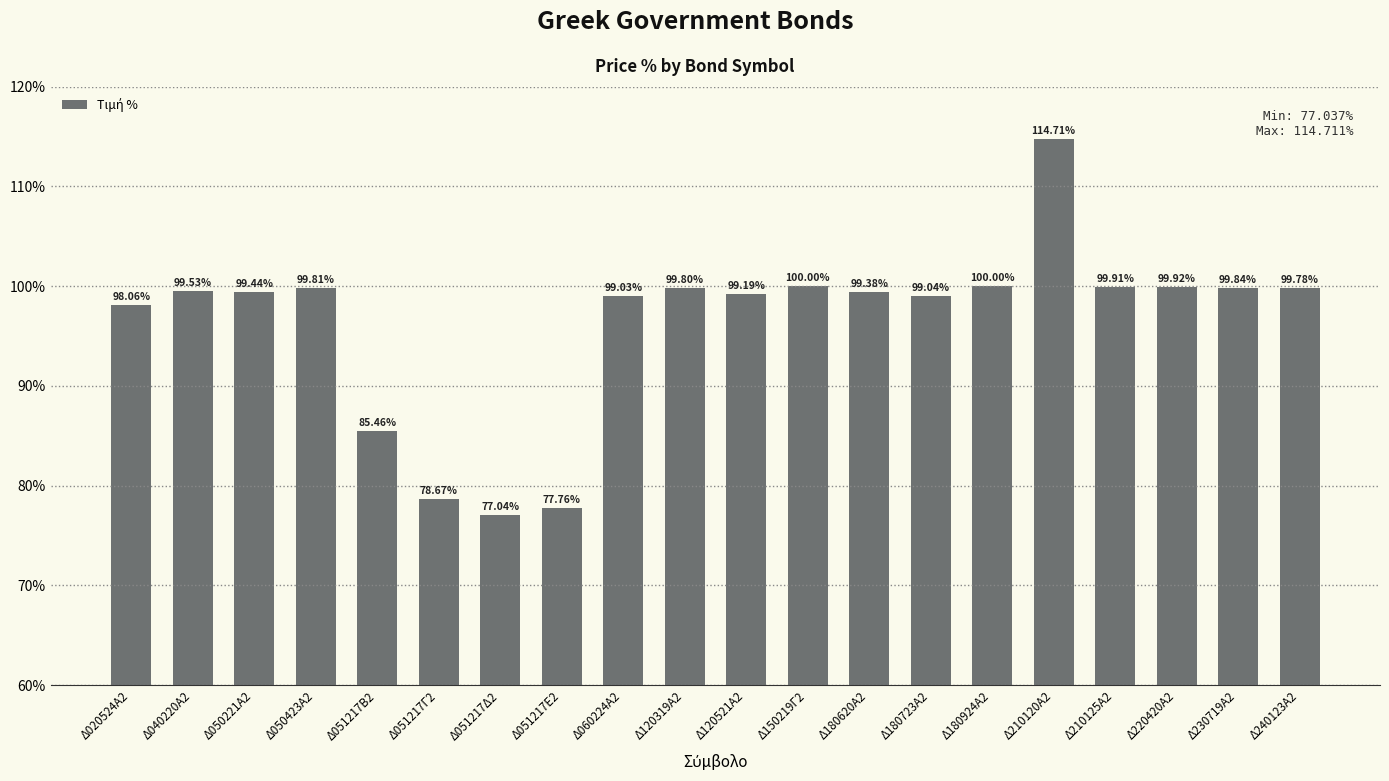

What is the difference between the maximum and minimum values?

37.7